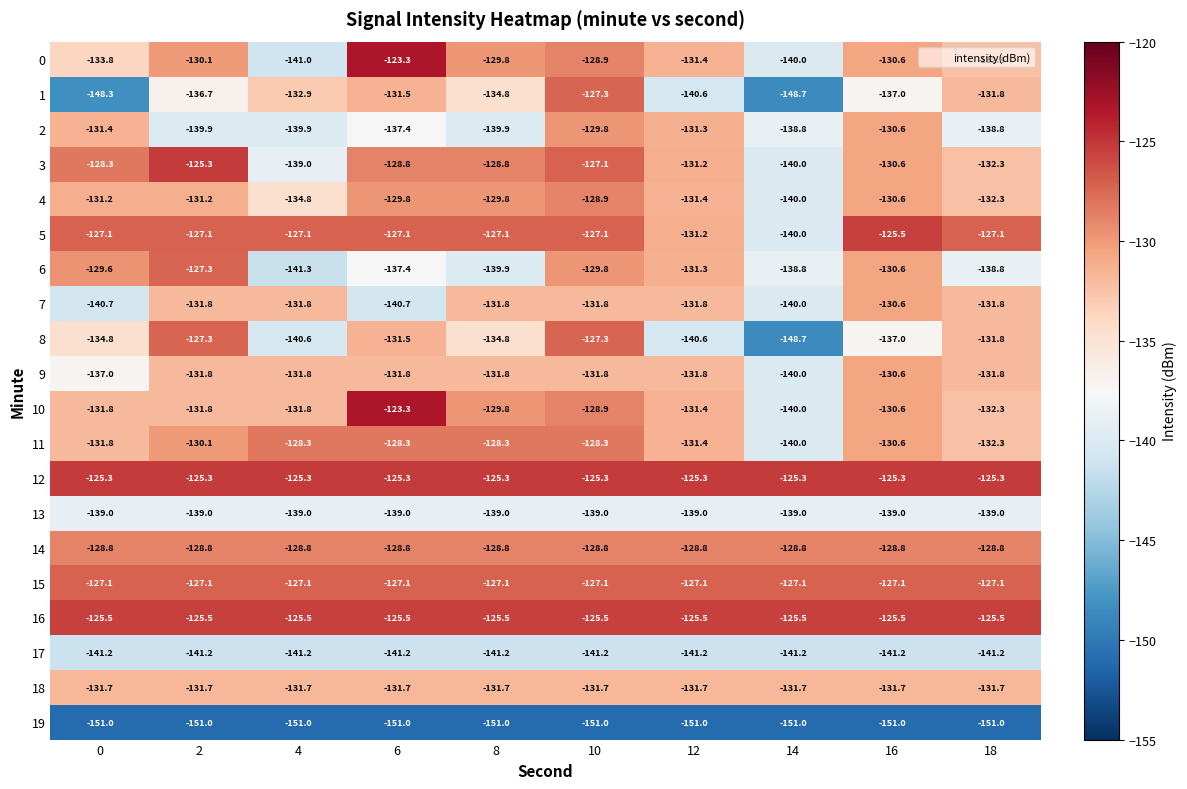

List the labels in order of 0 value, largest first.

6, 10, 8, 2, 16, 12, 18, 0, 14, 4